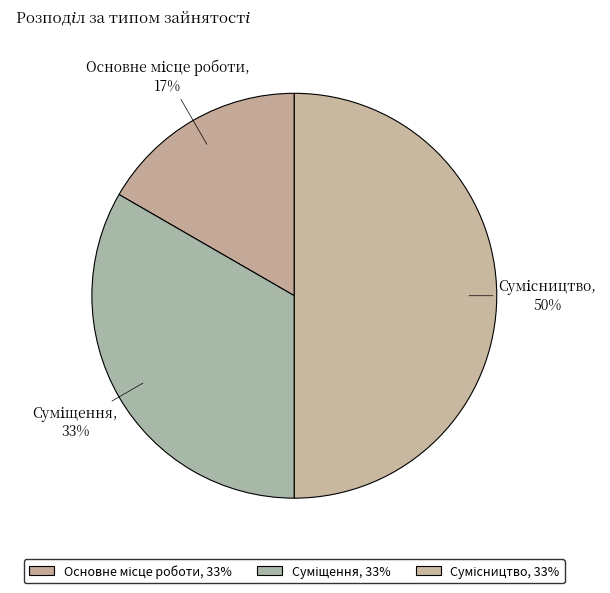

To the nearest percent, what is the difference between the Суміщення and Сумісництво slice percentages?

17%